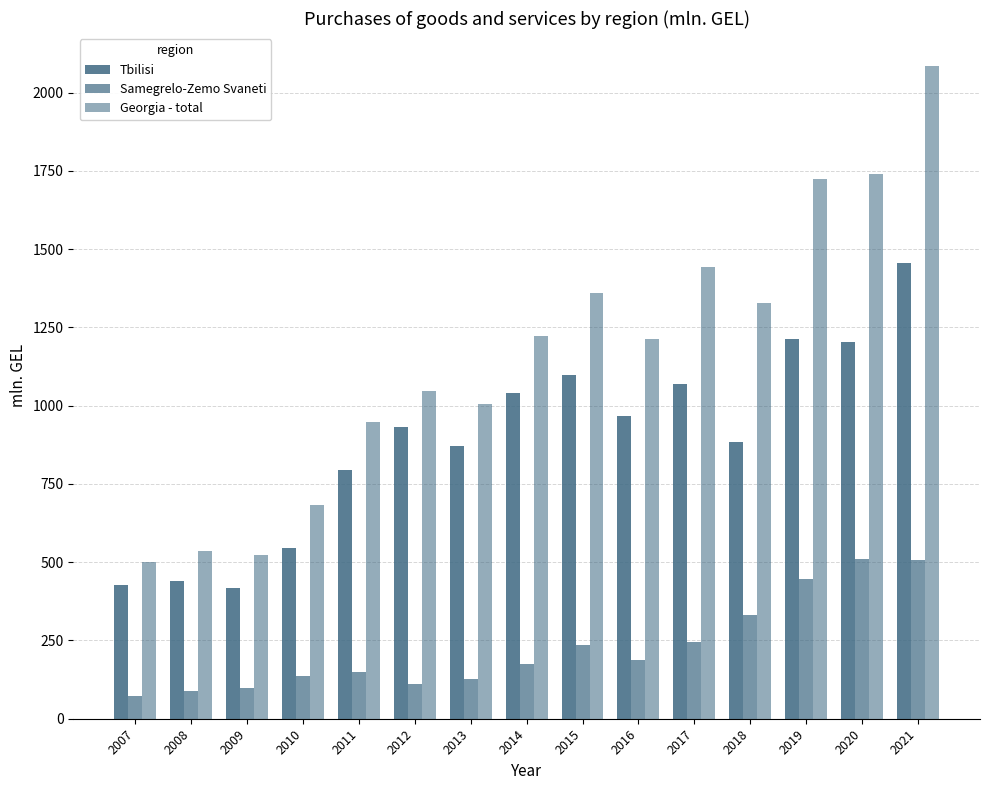

How many data points in Samegrelo-Zemo Svaneti are above 175?

8